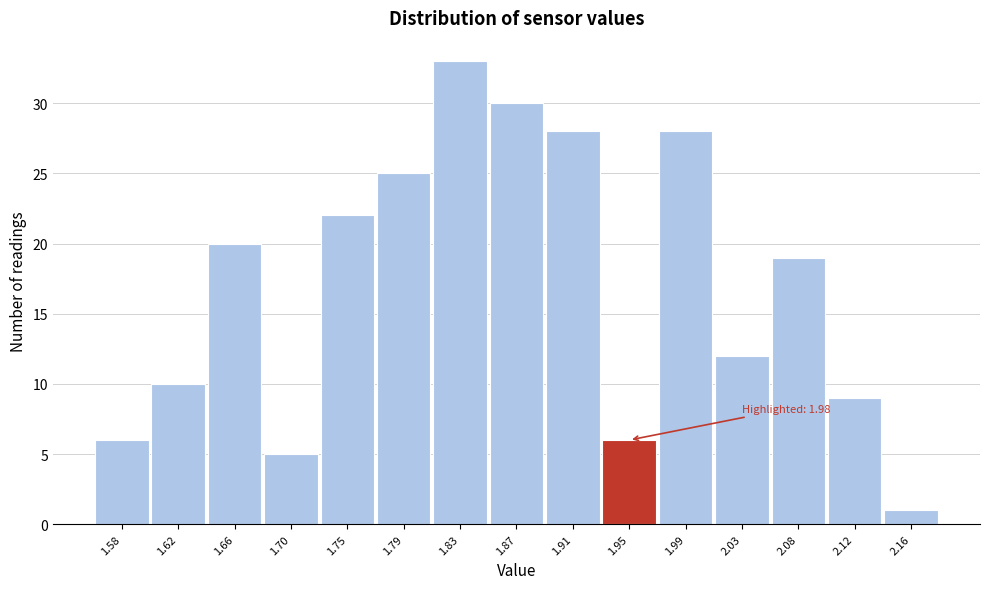

Reading right to left, what are all the values shown in this chart?

2.16=1	2.12=9	2.08=19	2.03=12	1.99=28	1.95=6	1.91=28	1.87=30	1.83=33	1.79=25	1.75=22	1.70=5	1.66=20	1.62=10	1.58=6